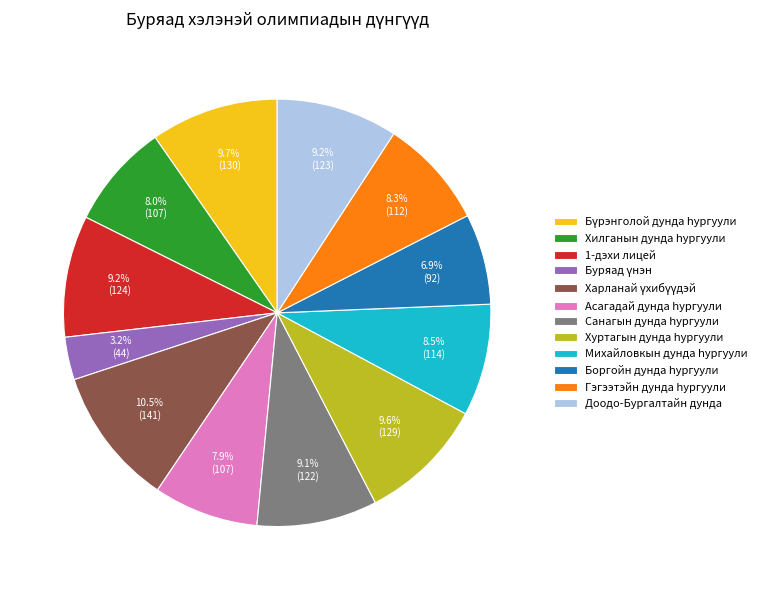

How much of the chart is everything except Доодо-Бургалтайн дунда?

90.8%